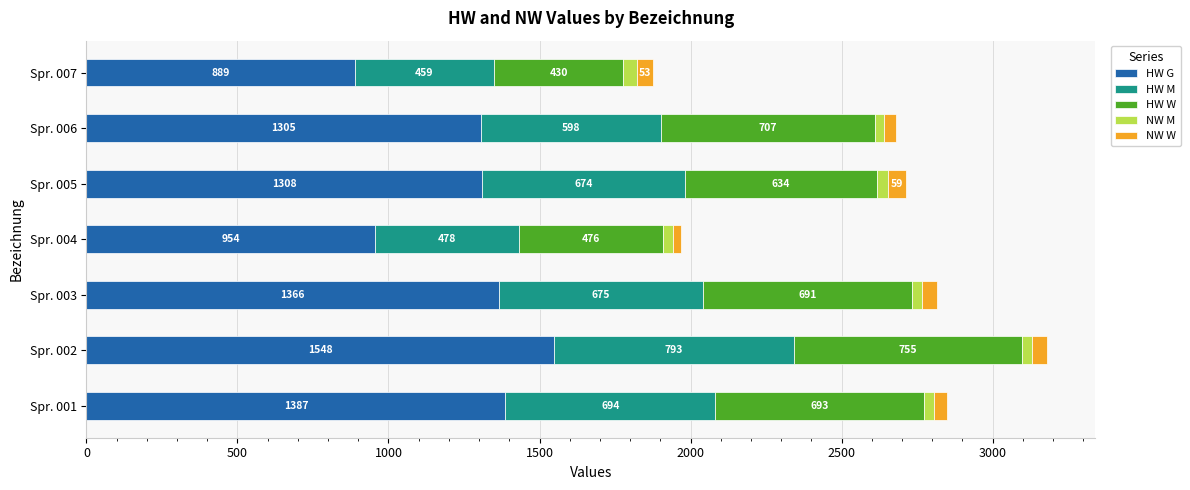

What is the total value across all series at Spr. 005?

2712